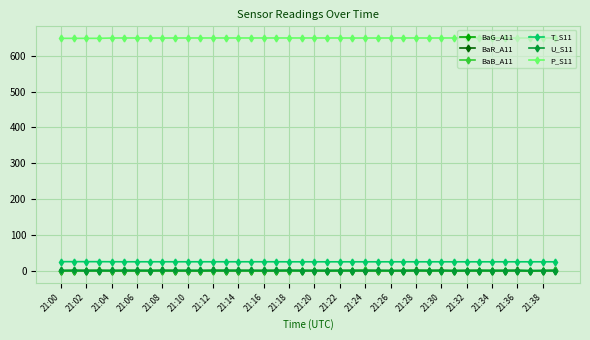

What is the highest value of the P_S11 series?

649.6